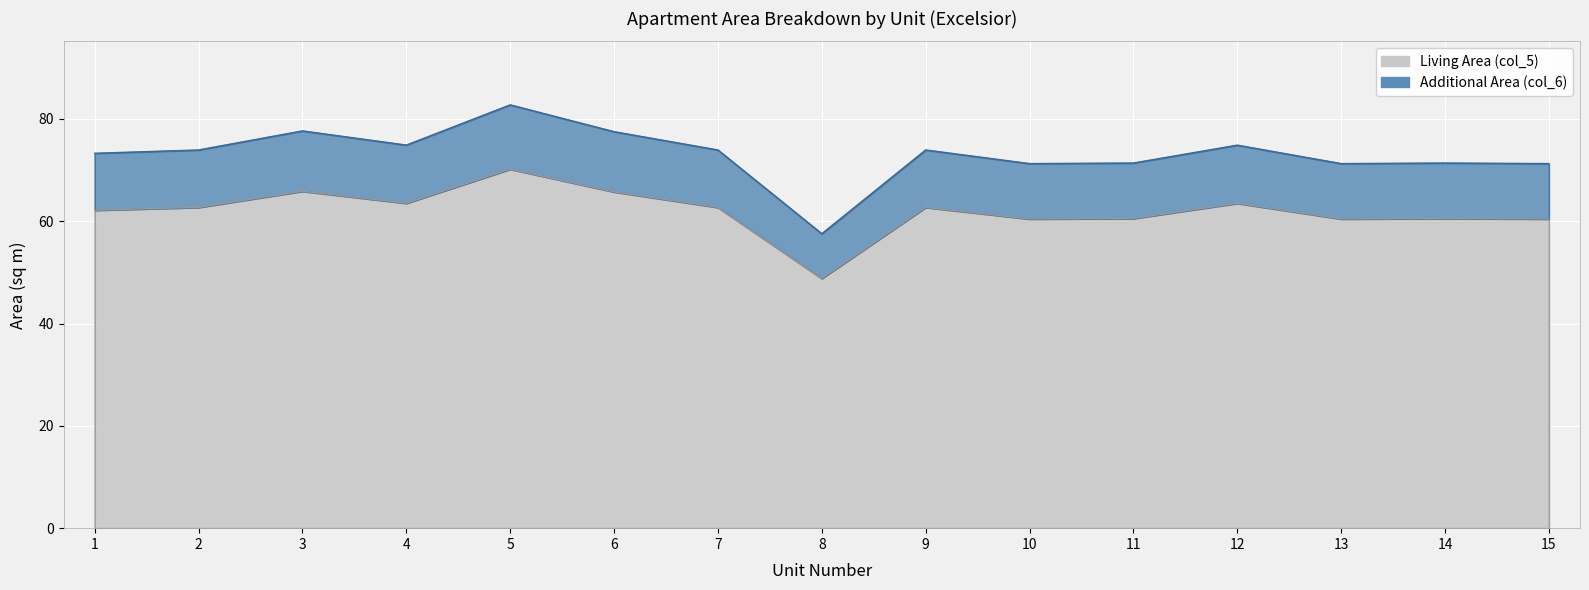

Where is Living Area (col_5) nearest to the value 59?

10